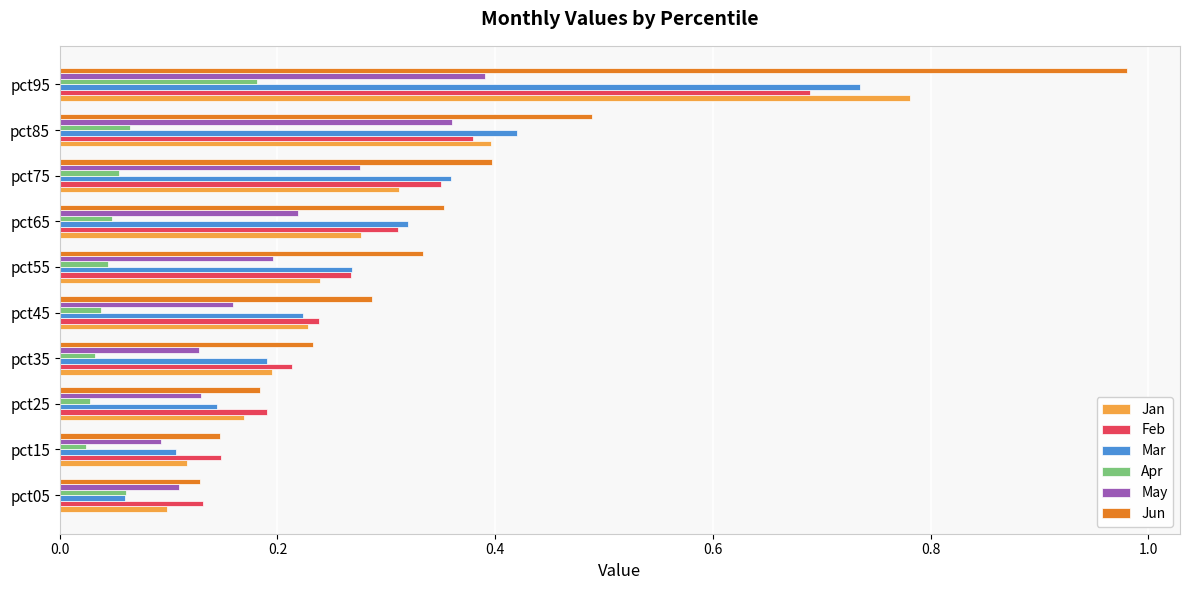

Is it true that Jun equals 0.2 at pct35?

True